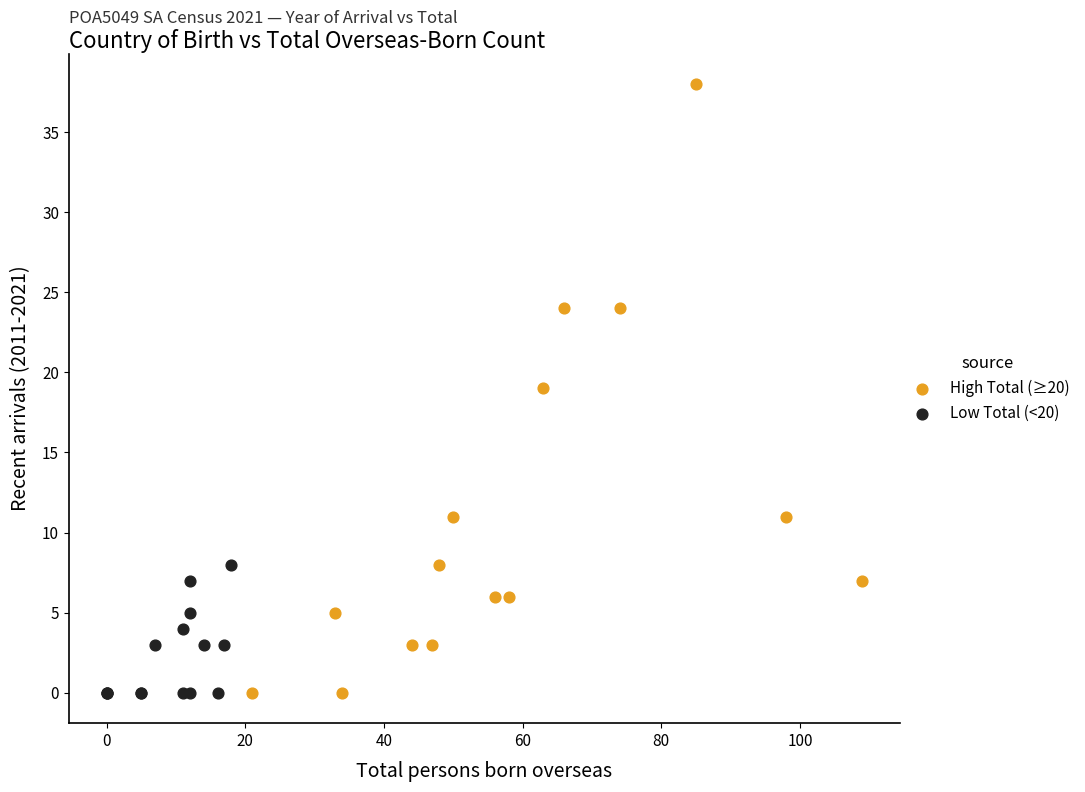

Which series reaches the maximum Y coordinate?

High Total (≥20)